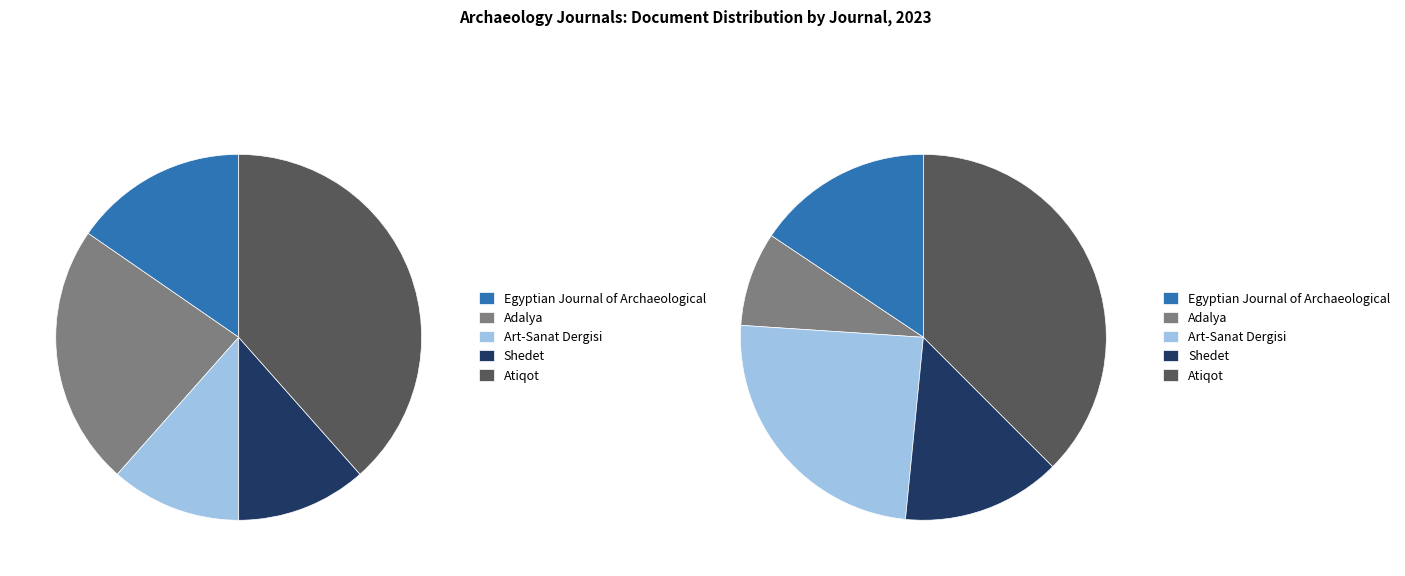

What is the difference between the highest and lowest values at Atiqot?

62